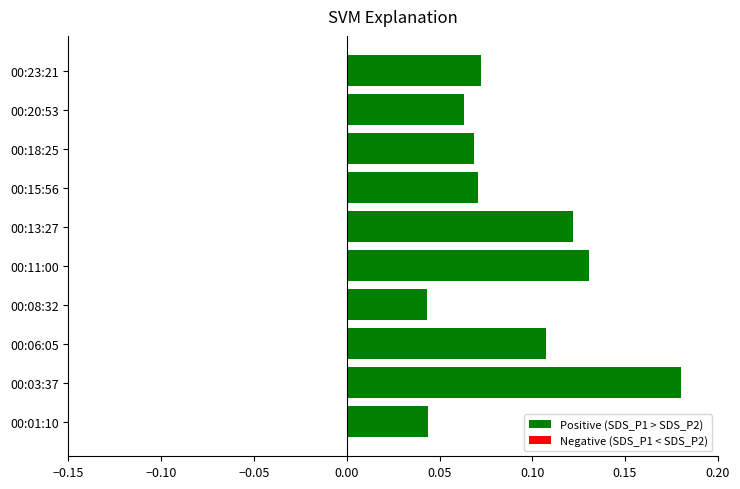

Which category has the highest value across all series?

00:03:37